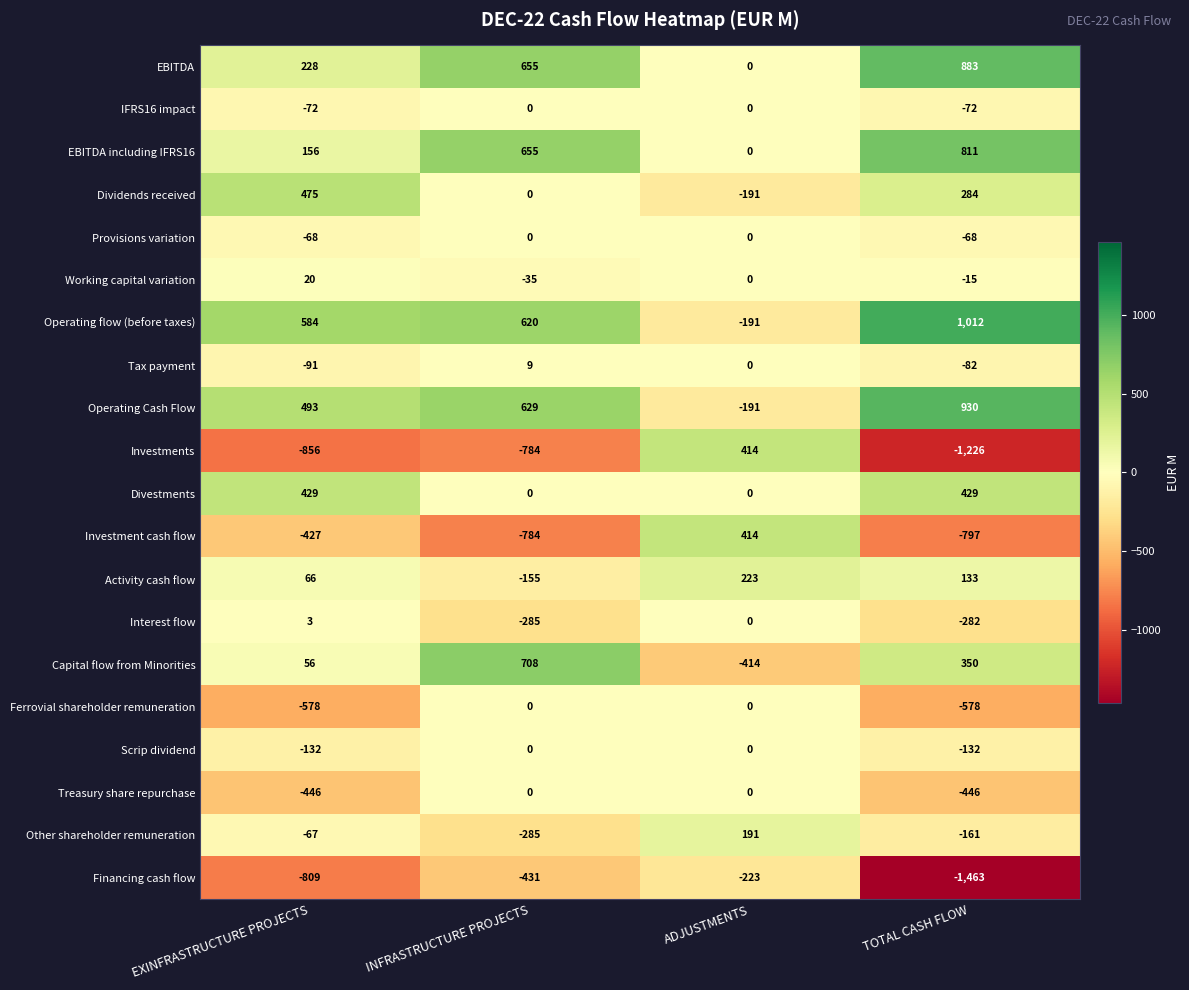

Which series has the largest total across all categories?

Operating flow (before taxes)